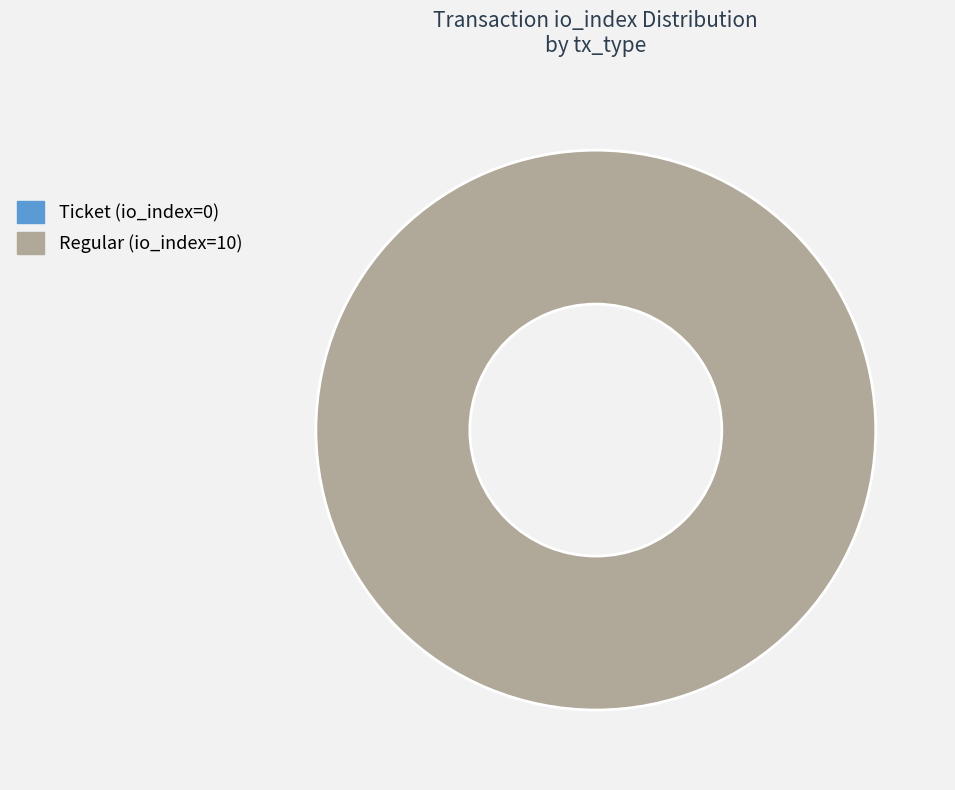

Between Regular (io_index=10) and Ticket (io_index=0), which is larger?

Regular (io_index=10)